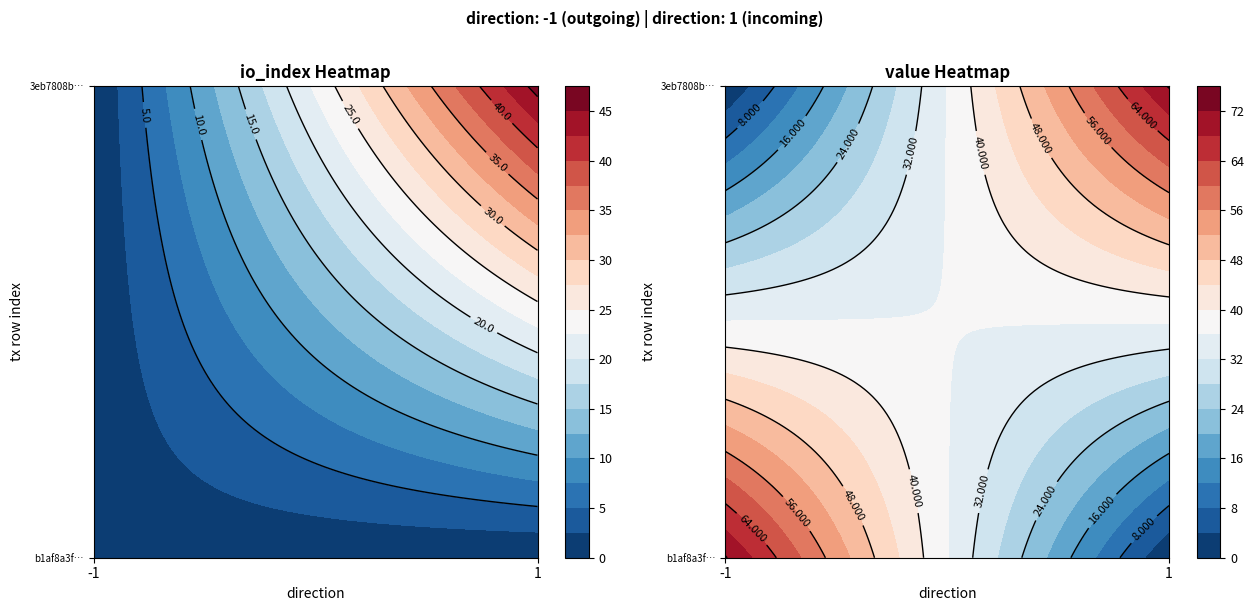

The value of 3eb7808be98bfa96746b75c47f9a1e7972aa6da at valid_mainchain is 1.4. True or false?

False